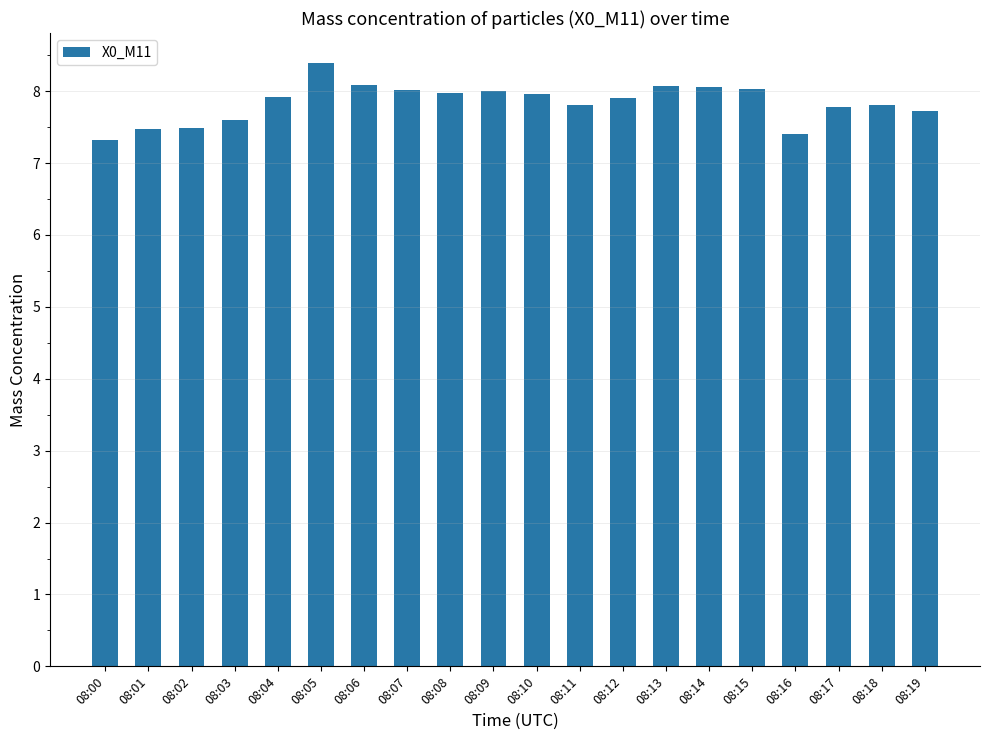

Is it true that the value at 08:13 is 8.1?

True